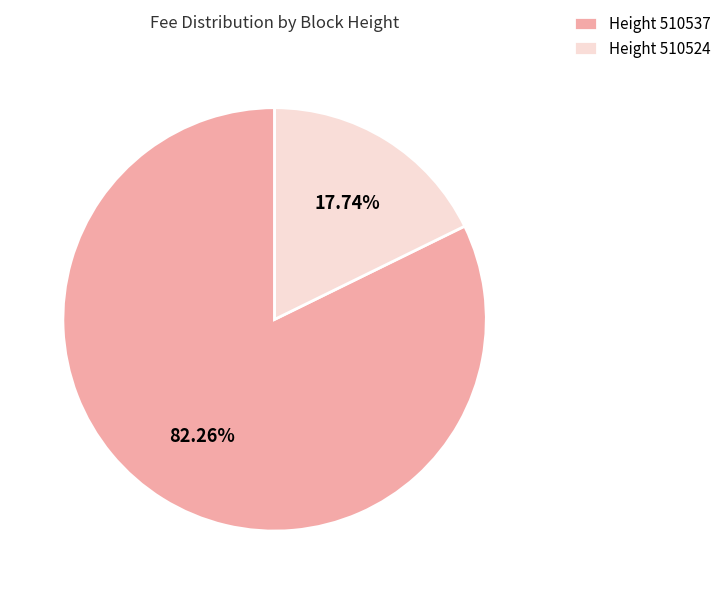

How many segments does this pie chart have?

2